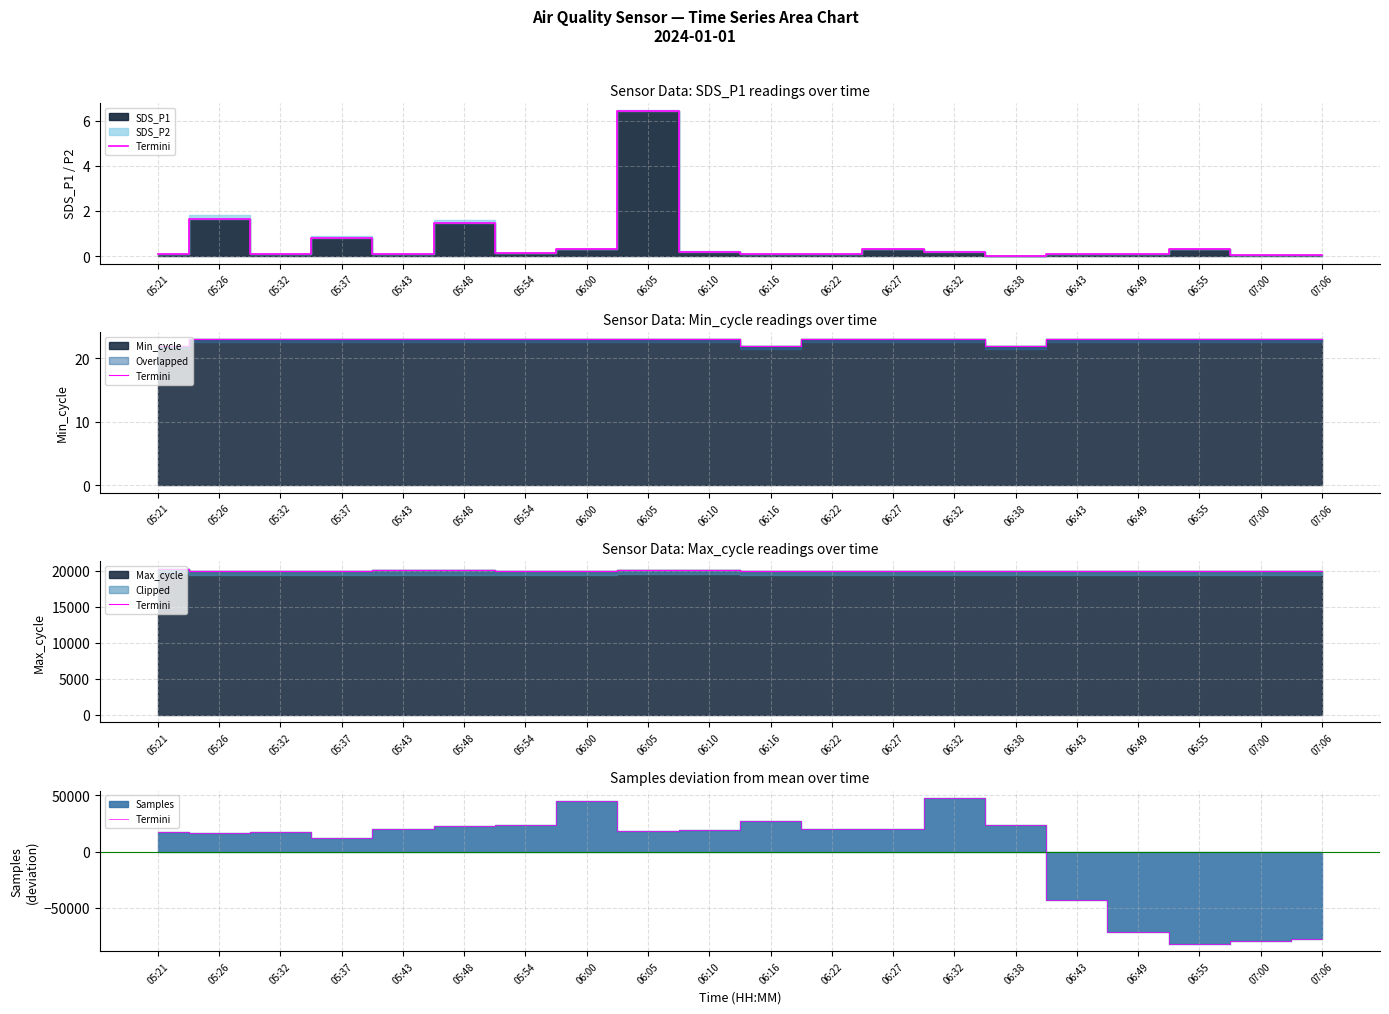

The chart shows a value of 20485.7 at 06:22. True or false?

True